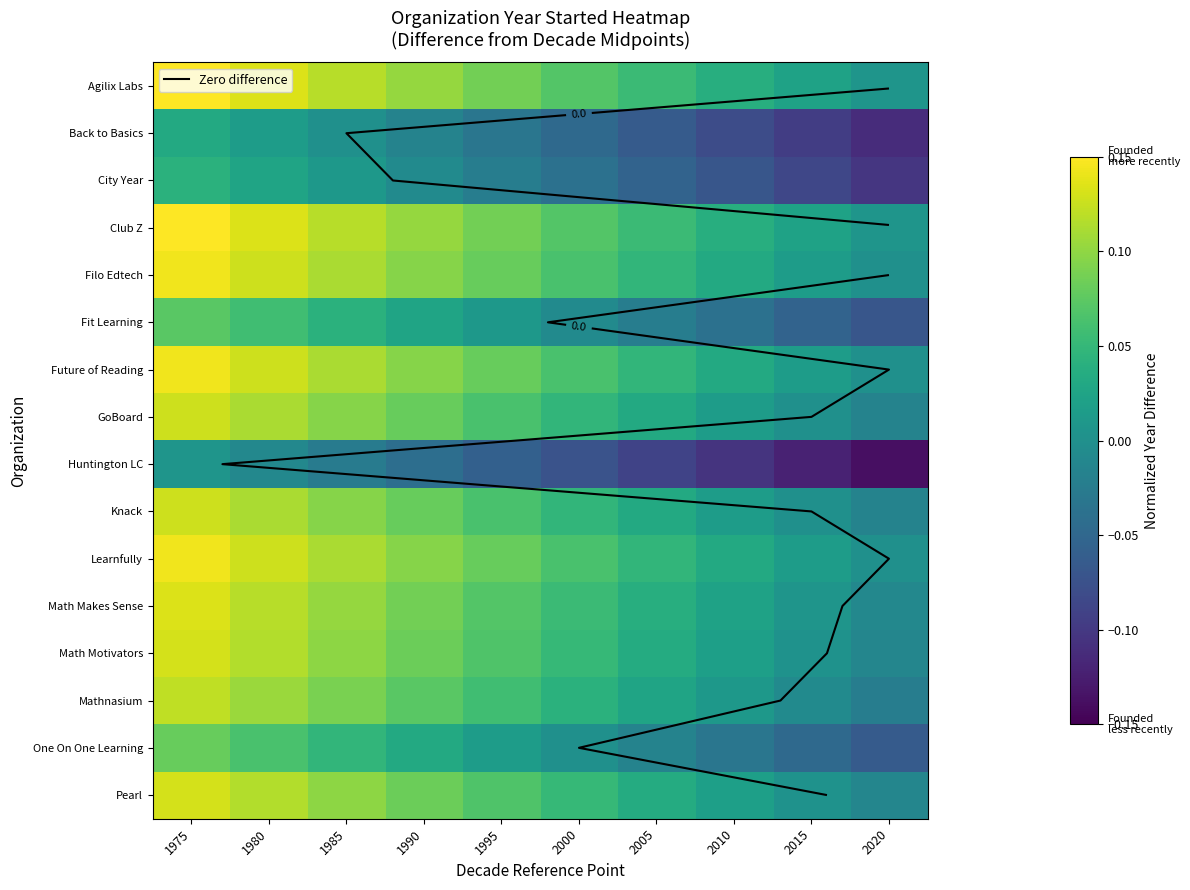

How many data points in One On One Learning are above 0?

5